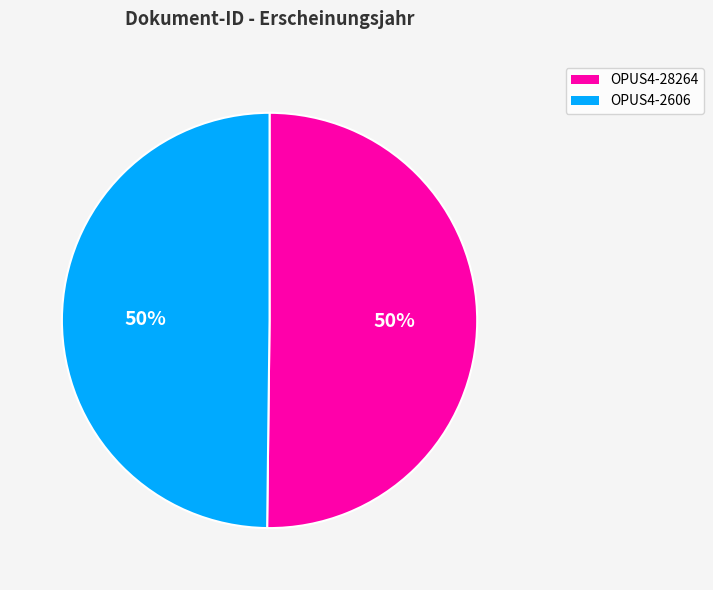

To the nearest percent, what portion does OPUS4-28264 represent?

50%